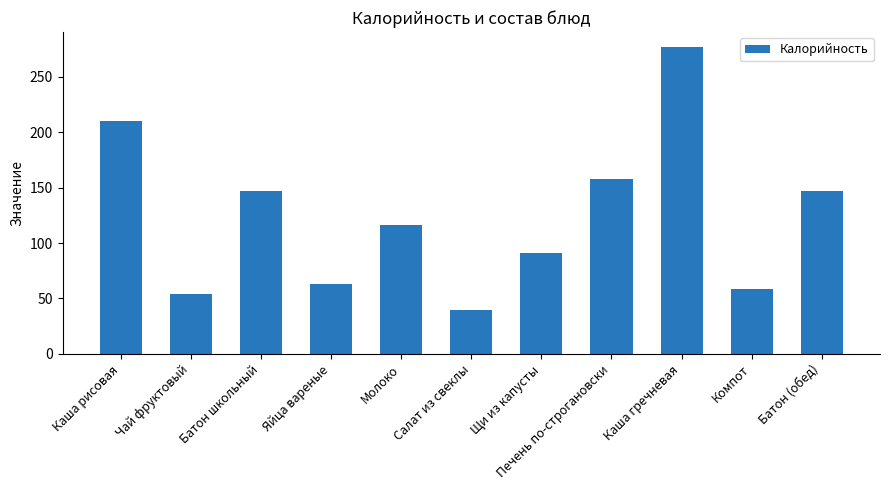

What is the greatest value displayed?

276.6